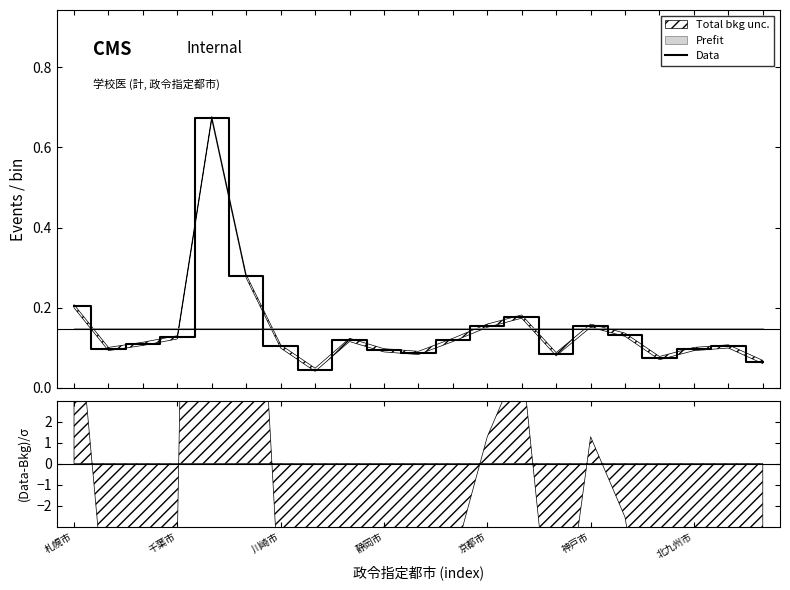

What is the sum of all values?

3.1